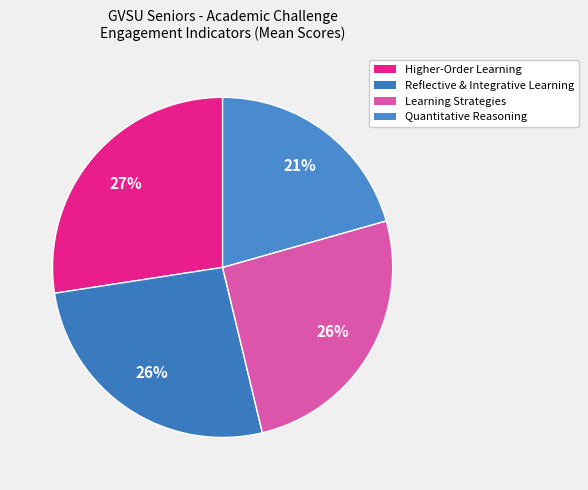

Is it true that Reflective & Integrative Learning is 26% of the pie?

True